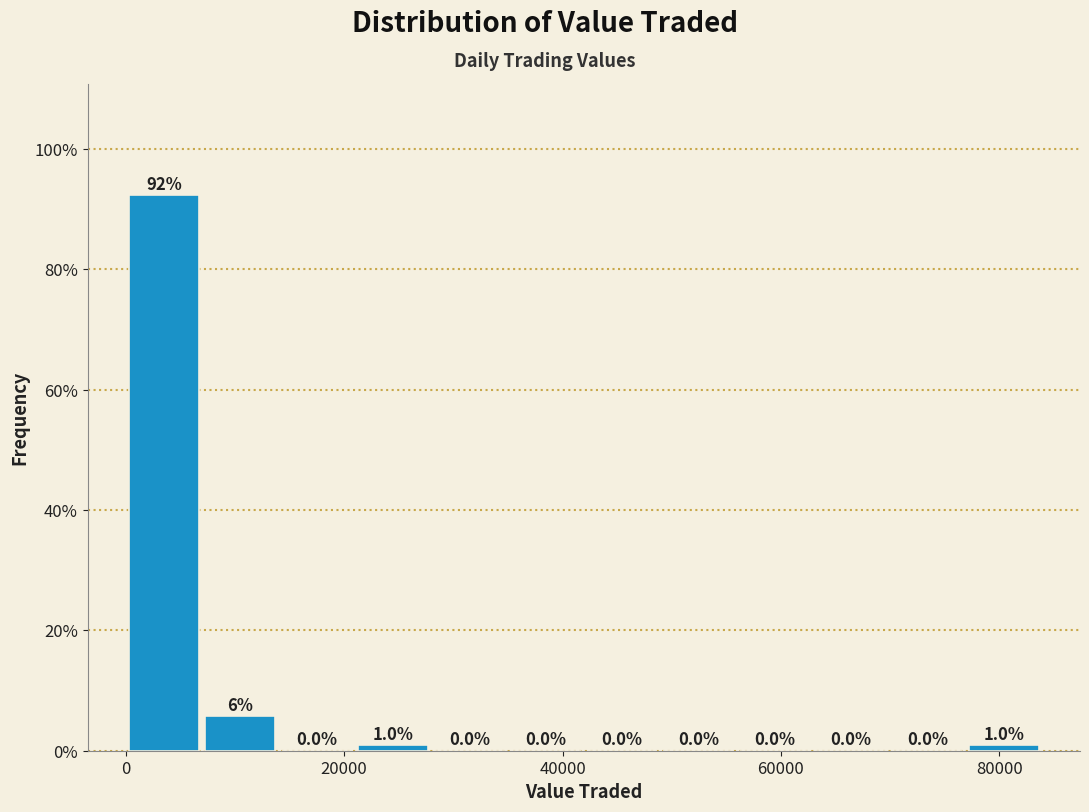

Read against the x-axis, roughly where is the centre of the tallest bar?

4000